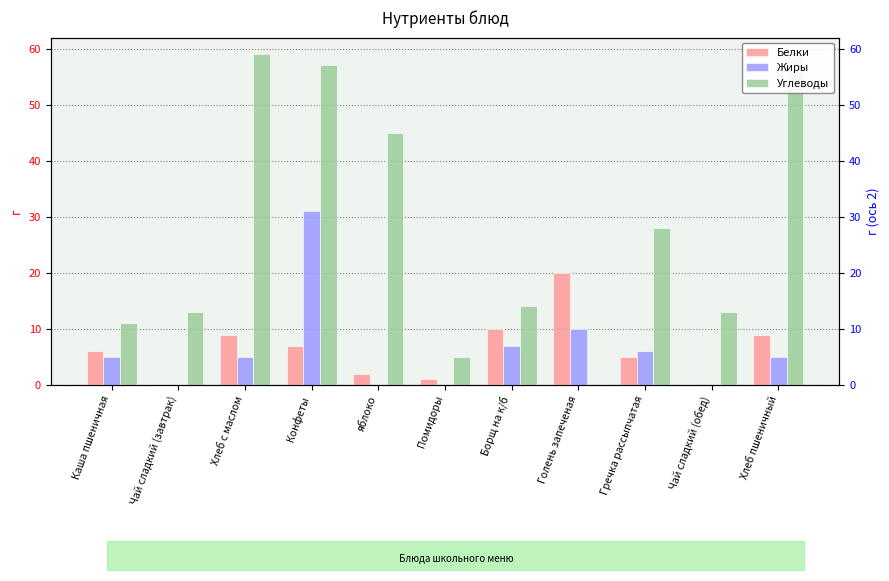

List the labels in order of Белки value, smallest first.

Чай сладкий (завтрак), Чай сладкий (обед), Помидоры, яблоко, Гречка рассыпчатая, Каша пшеничная, Конфеты, Хлеб с маслом, Хлеб пшеничный, Борщ на к/б, Голень запеченая